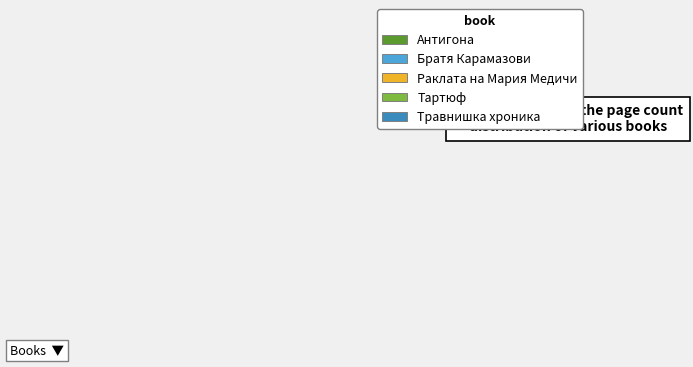

Is there any slice that represents more than half of the pie?

No